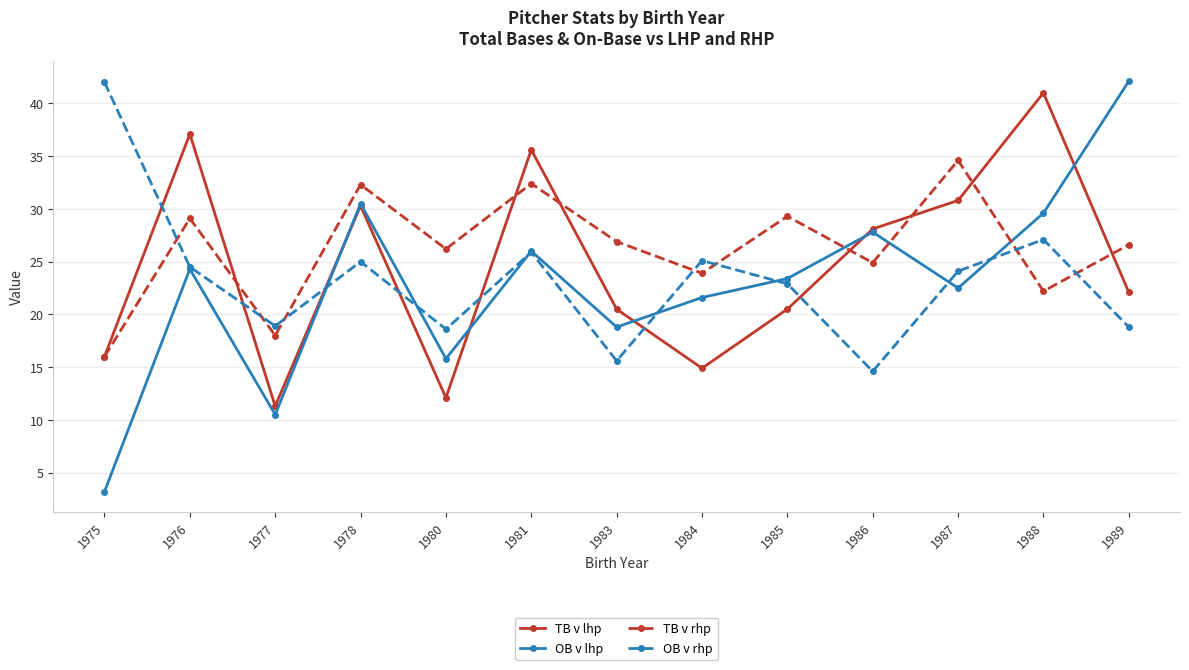

Does the chart display data point markers on the line(s)?

Yes